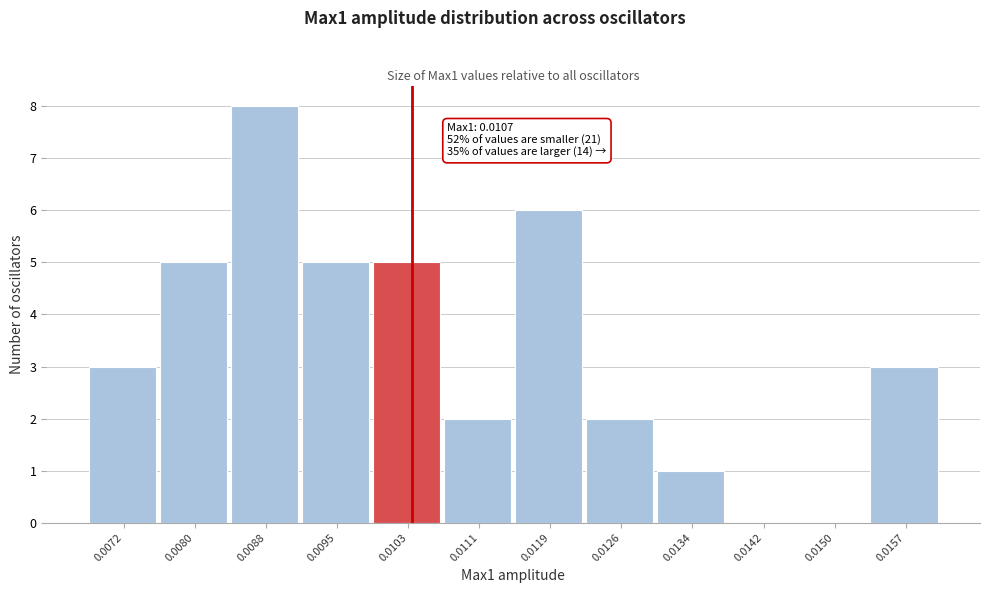

Reading left to right, list all the values displayed in this chart.

0.0072=3	0.0080=5	0.0088=8	0.0095=5	0.0103=5	0.0111=2	0.0119=6	0.0126=2	0.0134=1	0.0142=0	0.0150=0	0.0157=3